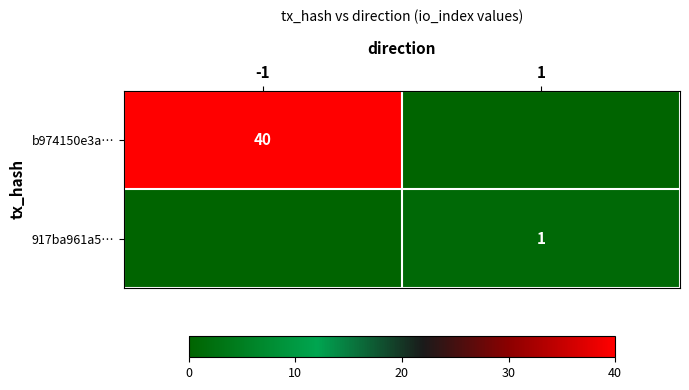

Between 1 and -1, which is larger?

-1